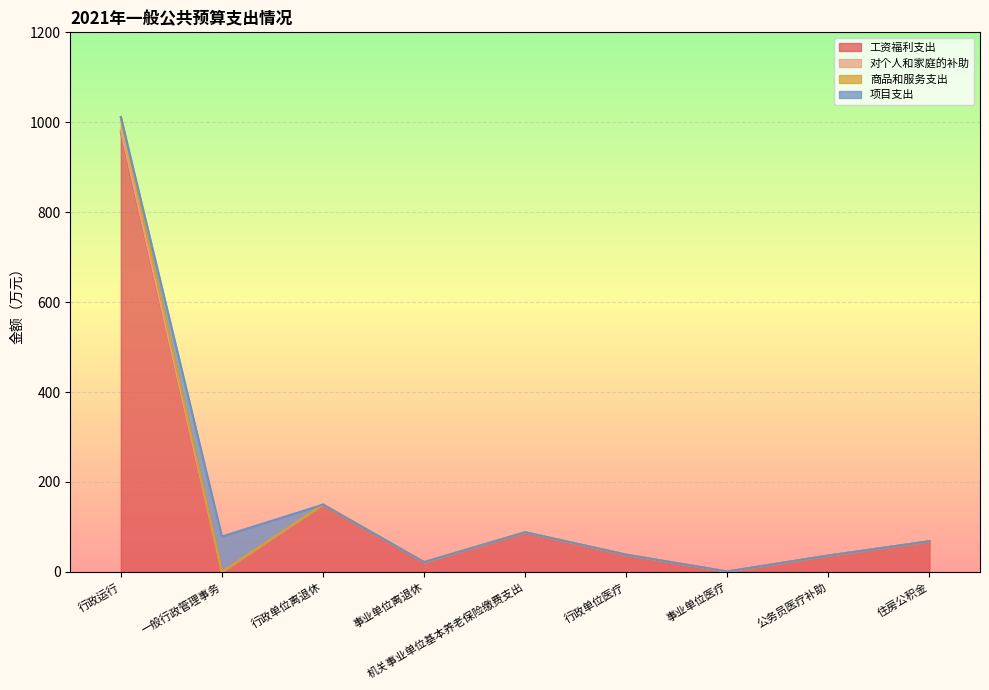

What is the greatest value displayed?

1011.7